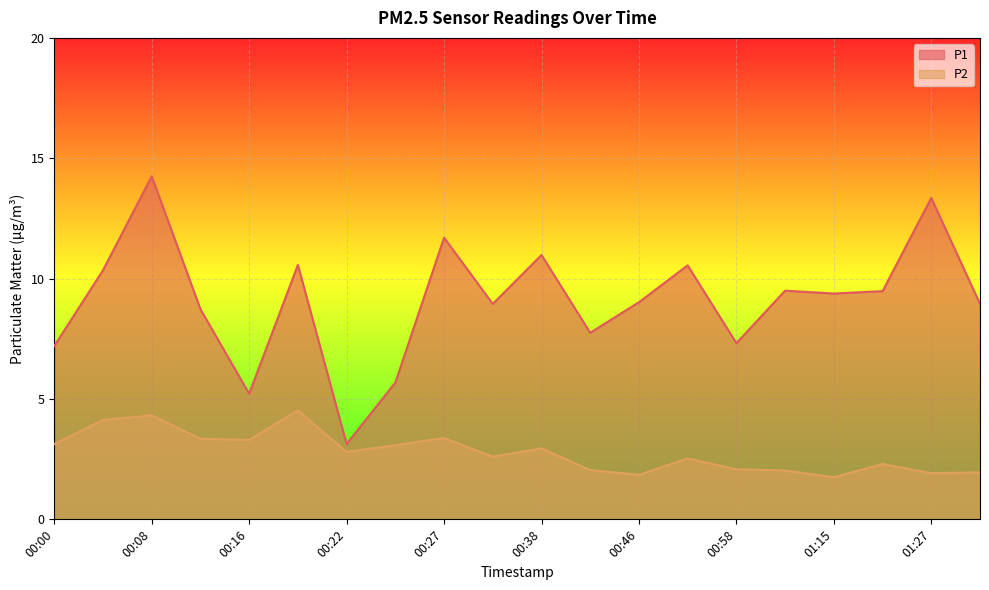

At which label is P1 closest to 8?

00:44